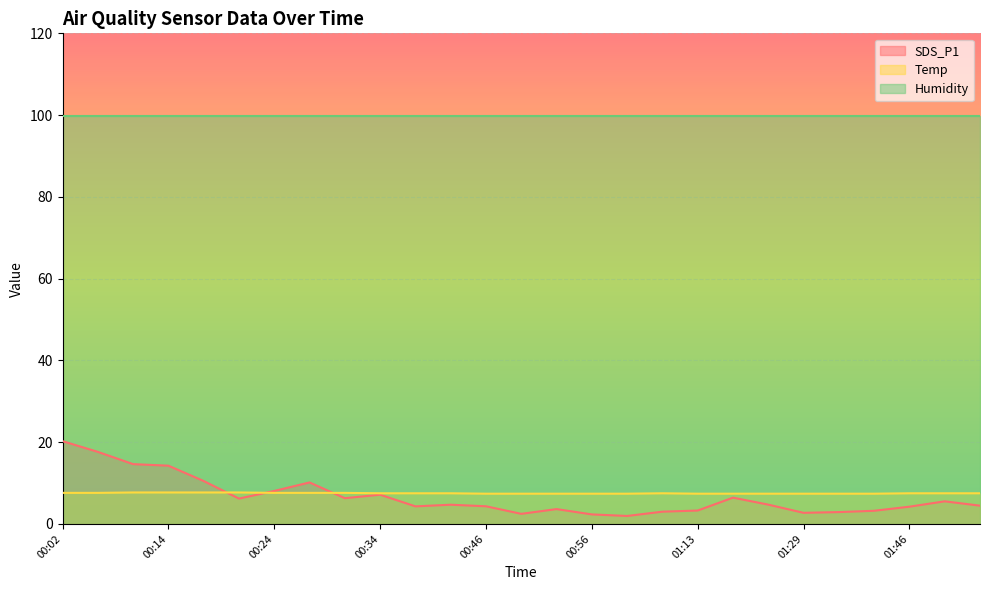

Where does the SDS_P1 series first go above 4?

00:02